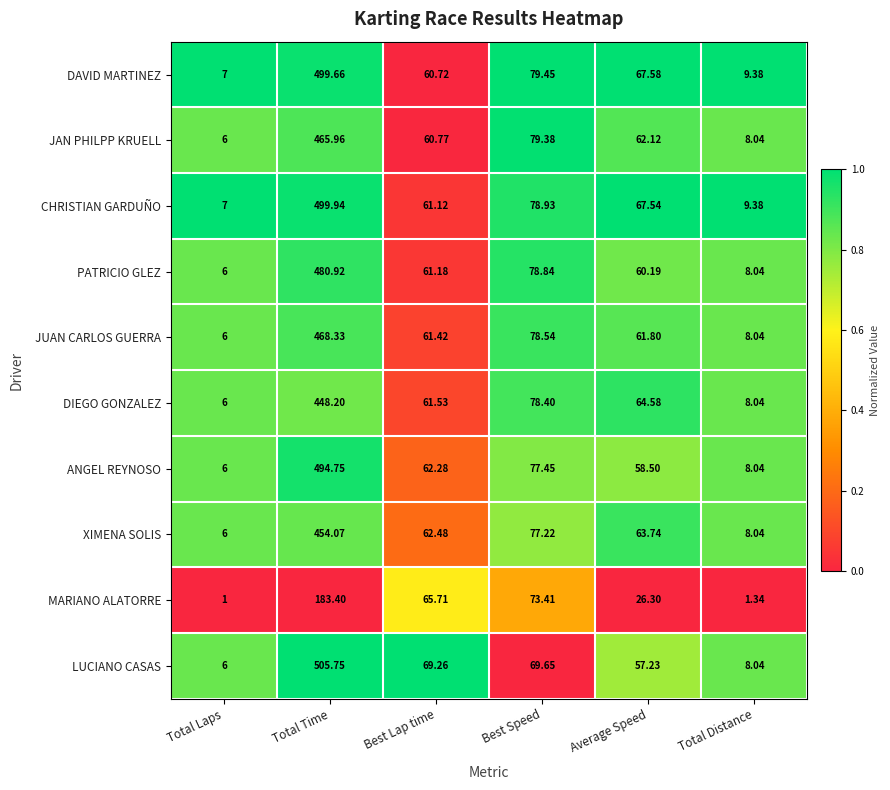

What is the total value across all series at Best Lap time?

626.5